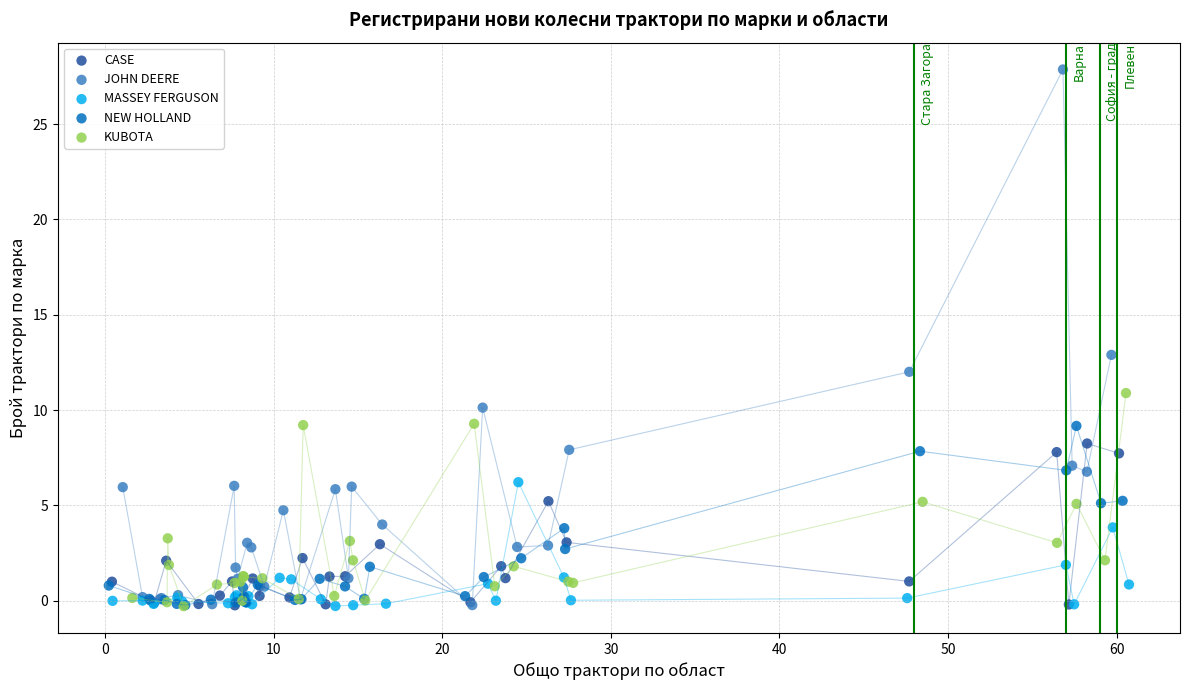

Which series contains the highest Y value?

JOHN DEERE